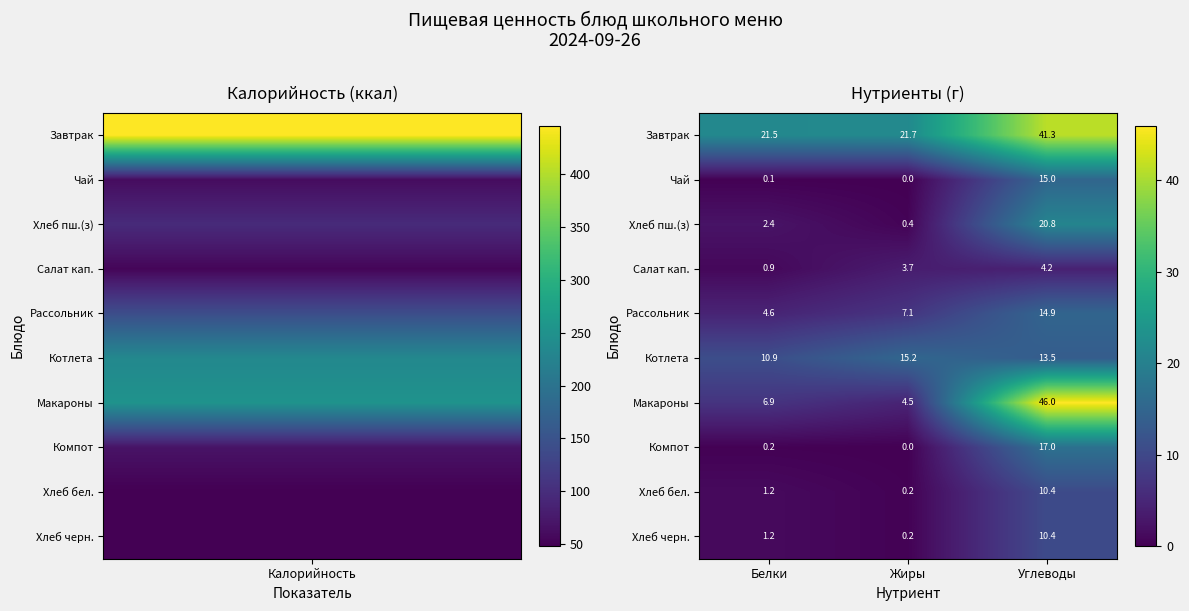

Is it true that Хлеб пш.(з) equals 20.8 at Углеводы?

True